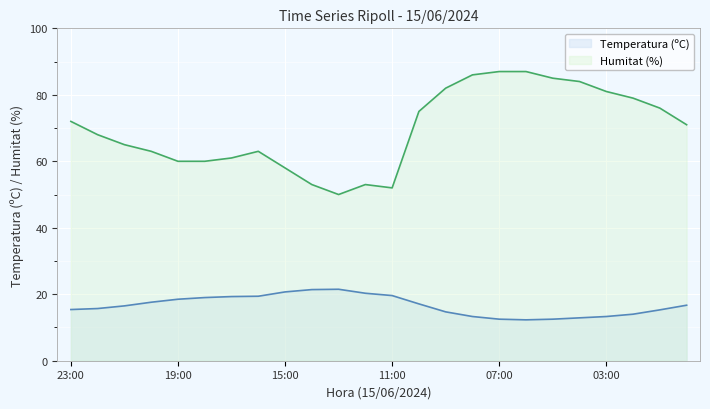

At how many categories does at least one series exceed 29?

24